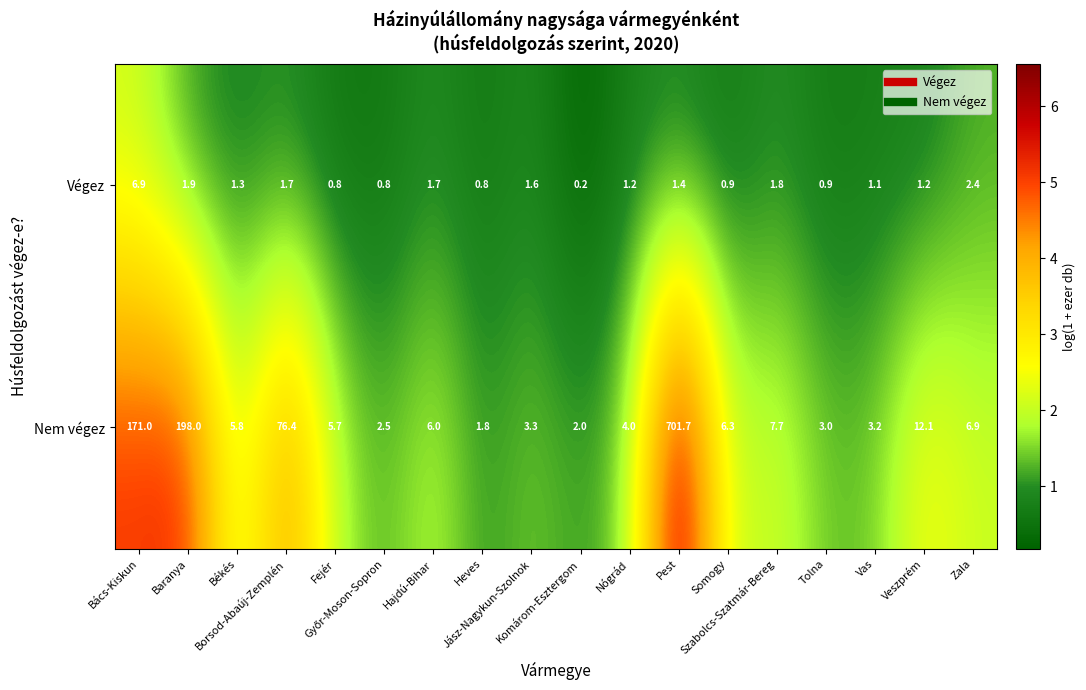

What is the sum of all Nem végez values?

1217.4